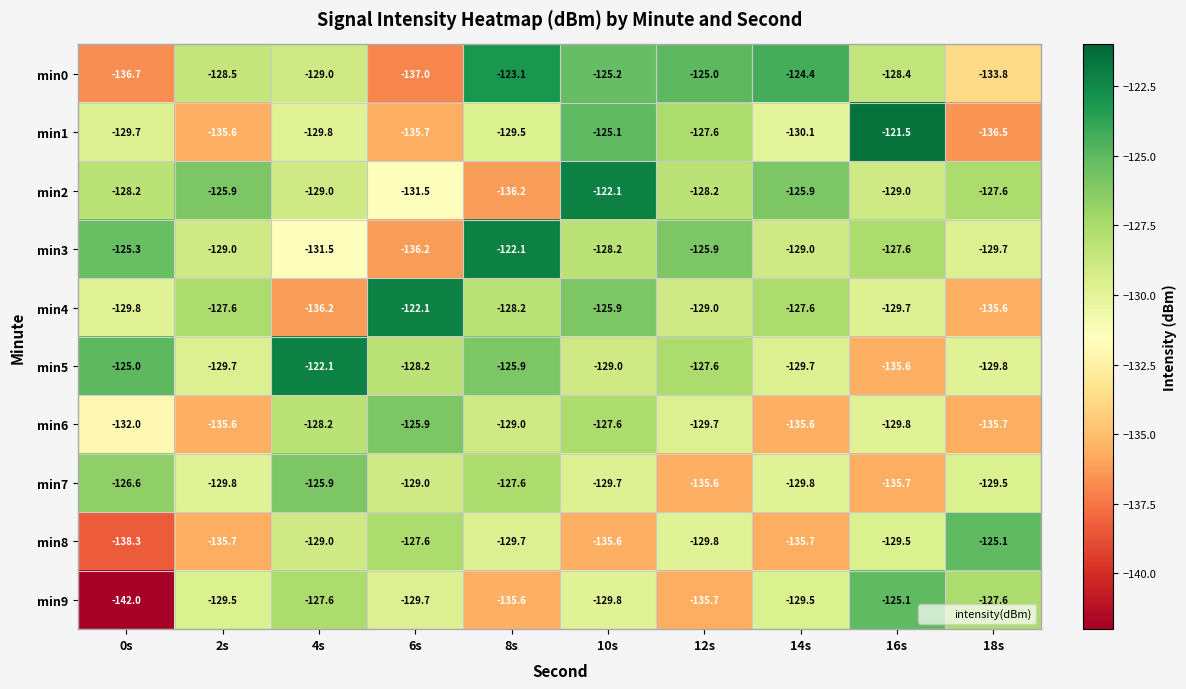

What is the difference between the min9 values at 4s and 10s?

2.2